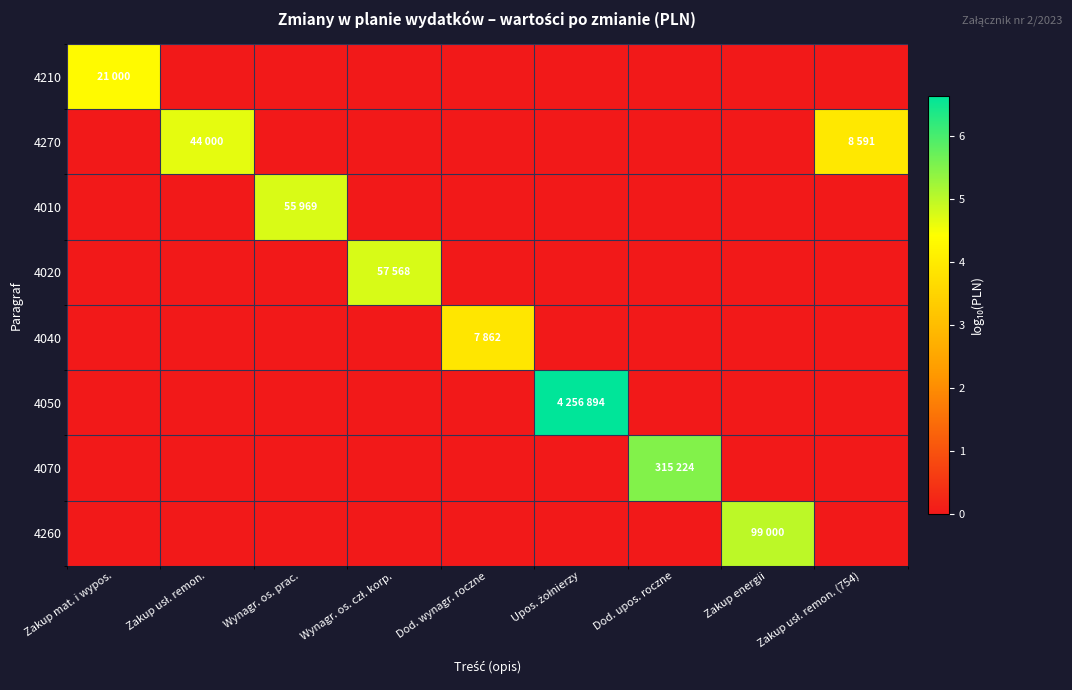

List the series in order of their peak value, highest first.

4050, 4070, 4260, 4020, 4010, 4270, 4210, 4040